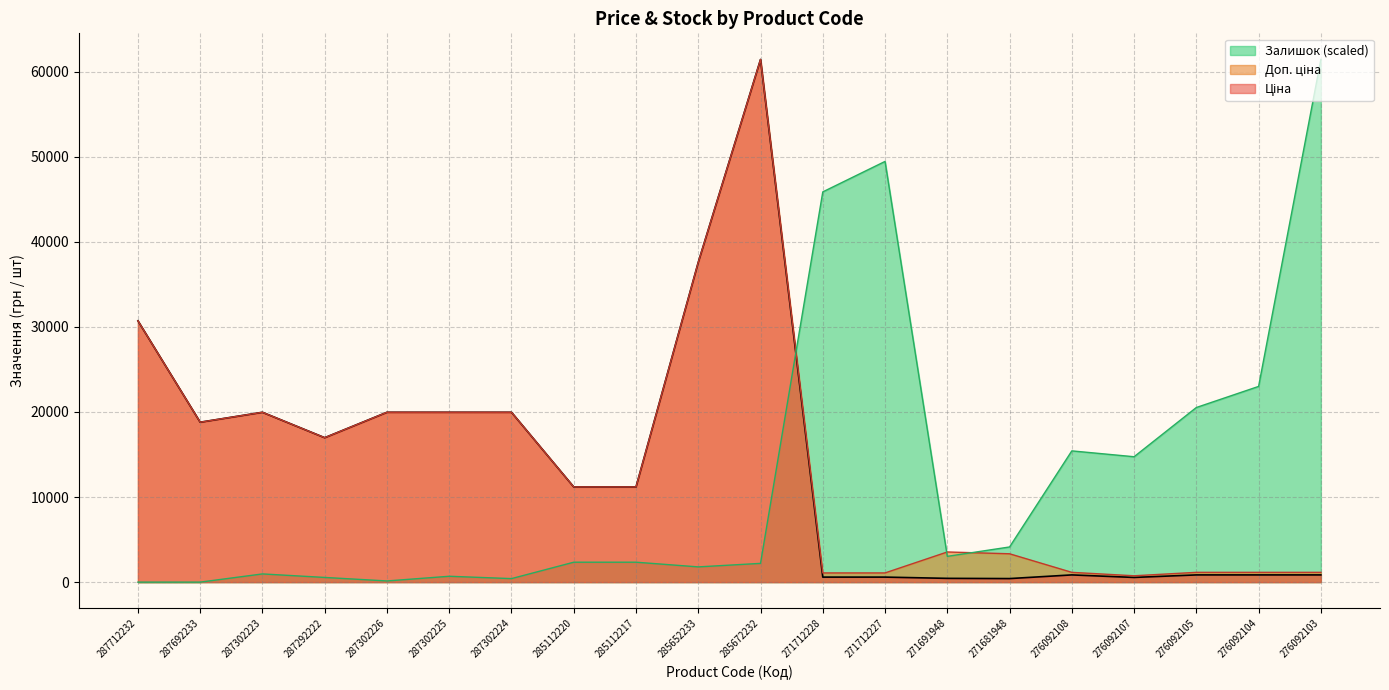

What is the sum of the Доп. ціна values at 287712232 and 287292222?

47693.5